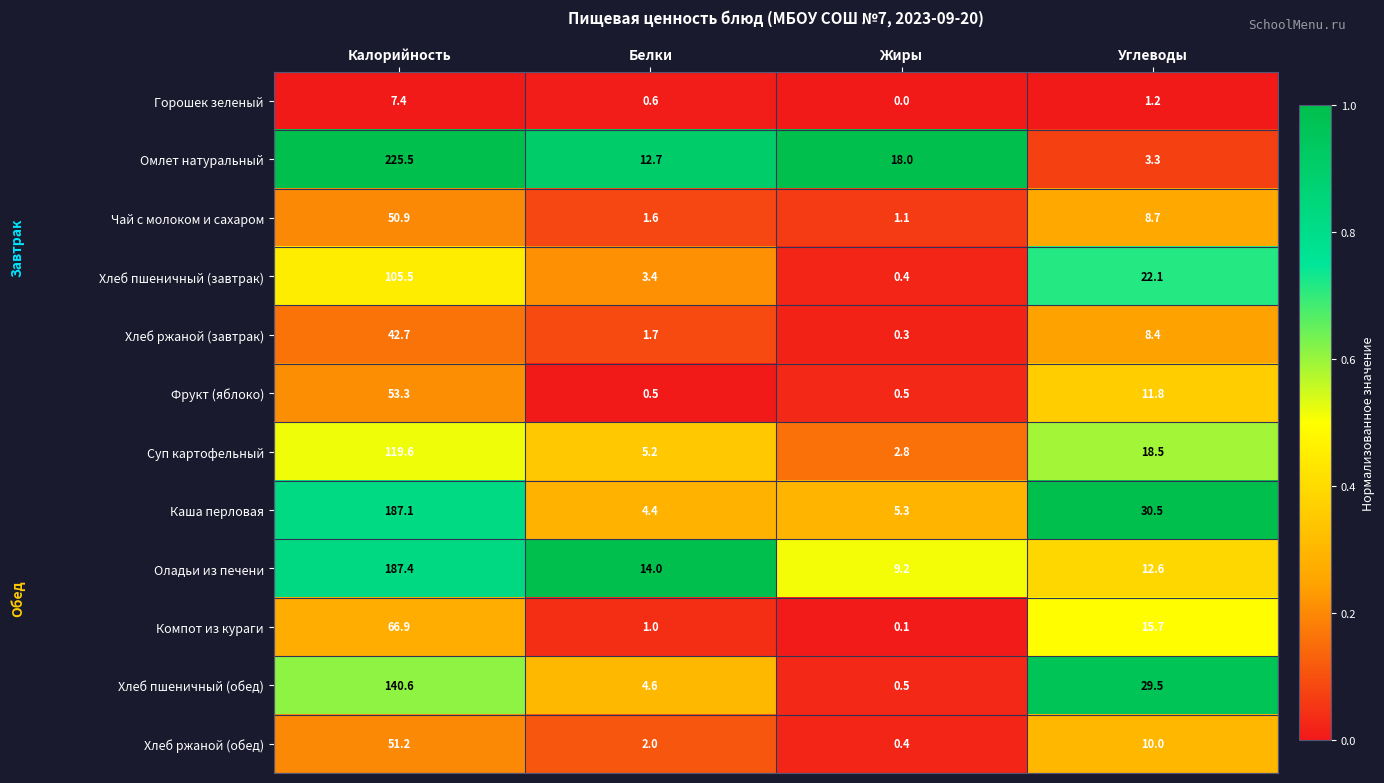

At which category is the sum across all series the highest?

Калорийность